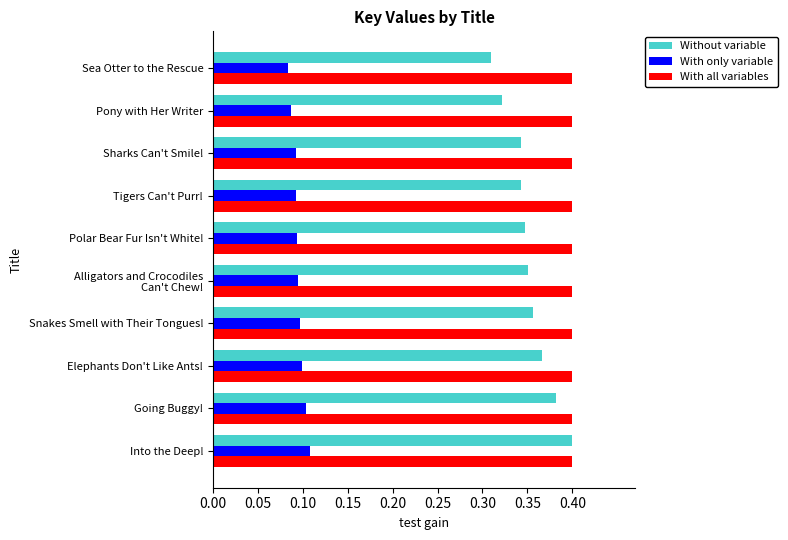

Which series has the largest total across all categories?

With all variables